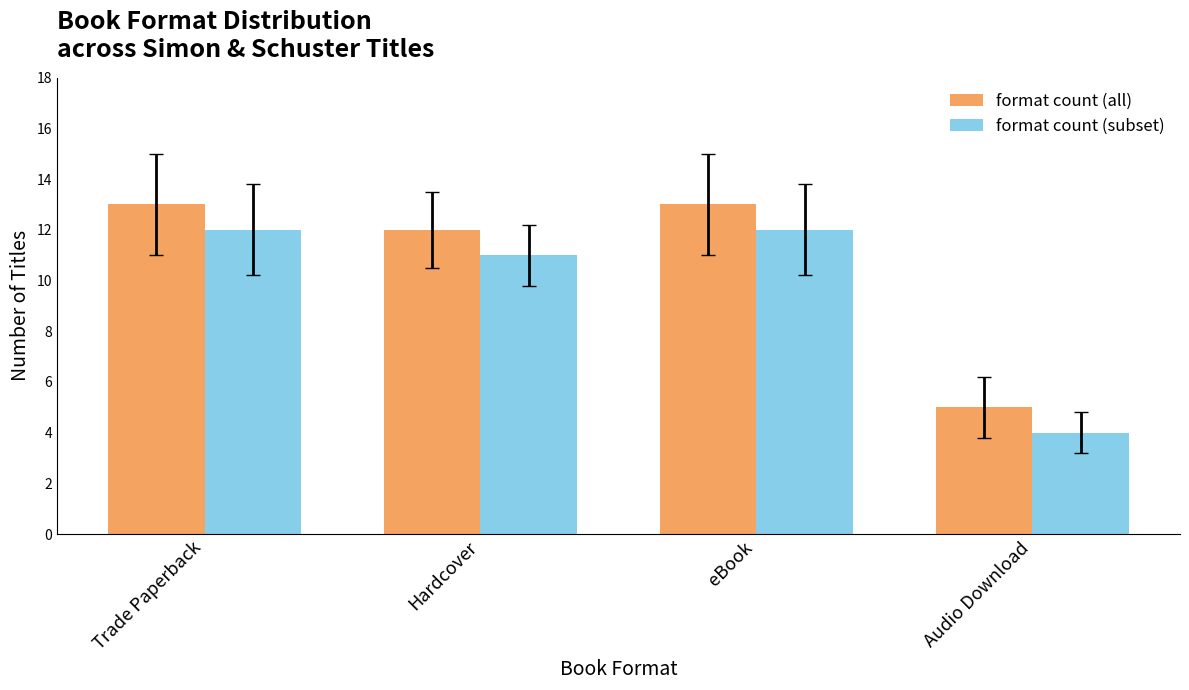

What is the total value across all series at Hardcover?

23